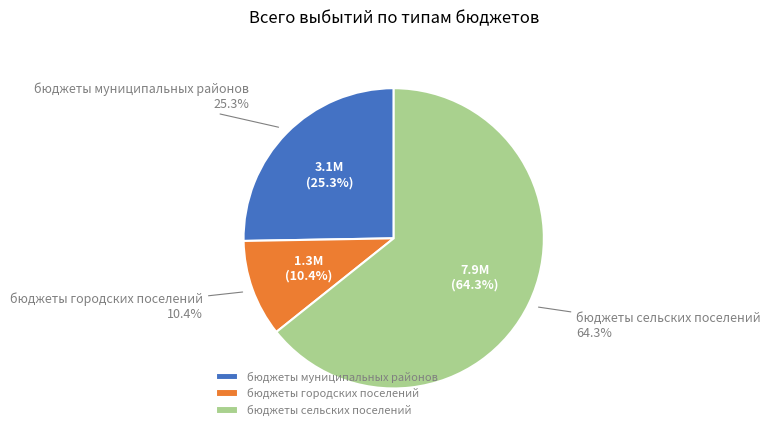

How many slices are in this pie chart?

3